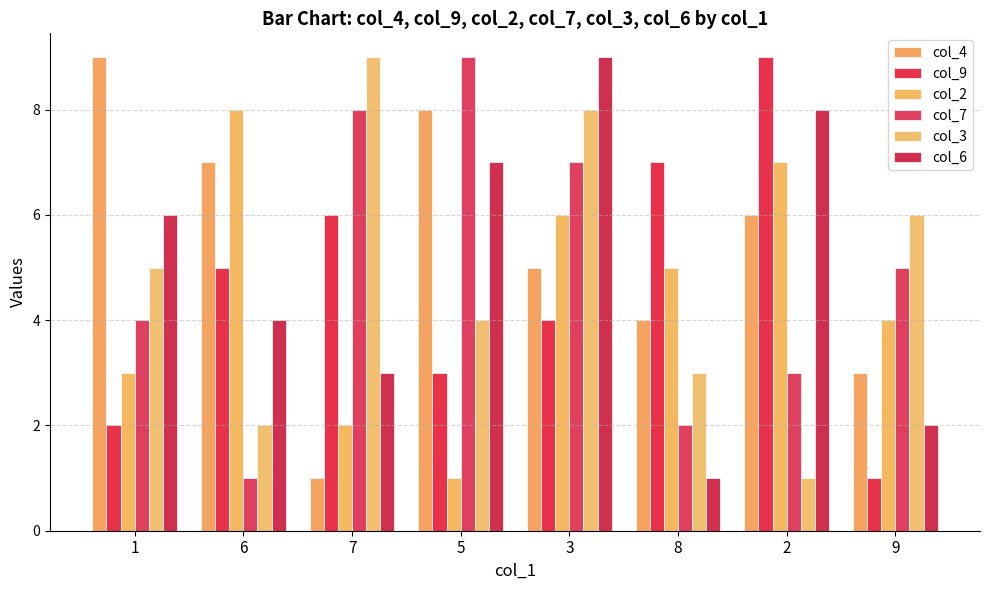

The col_3 series shows 9 at 7. True or false?

True